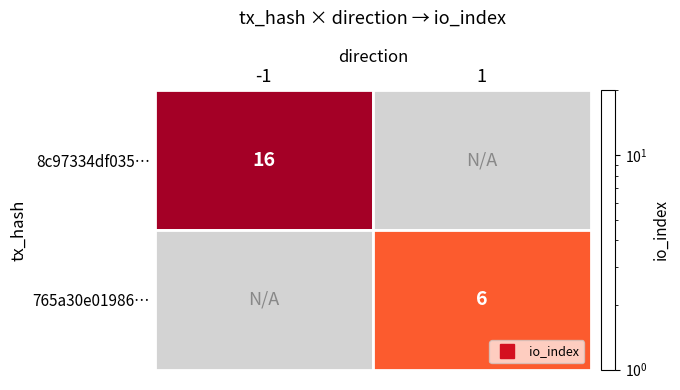

Is it true that 765a30e01986… equals 6.0 at 1?

True